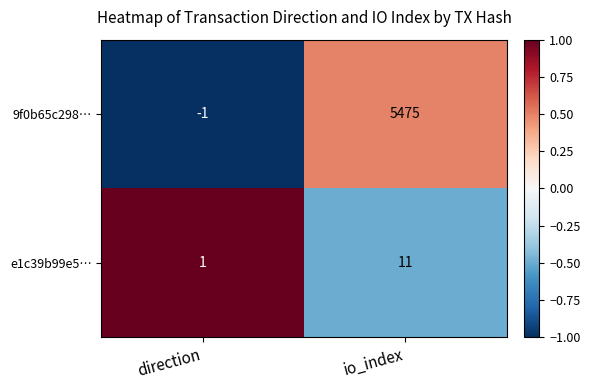

At which category is the sum across all series the highest?

io_index